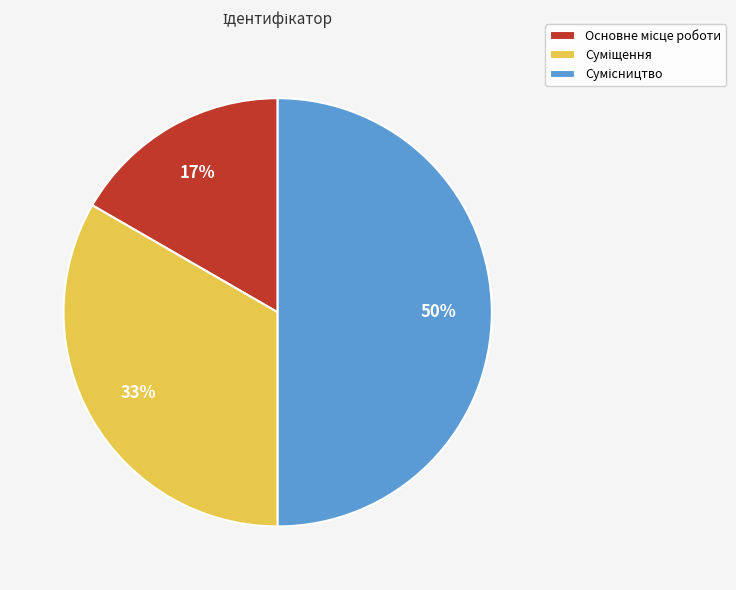

To the nearest percent, what is the average slice percentage?

33%